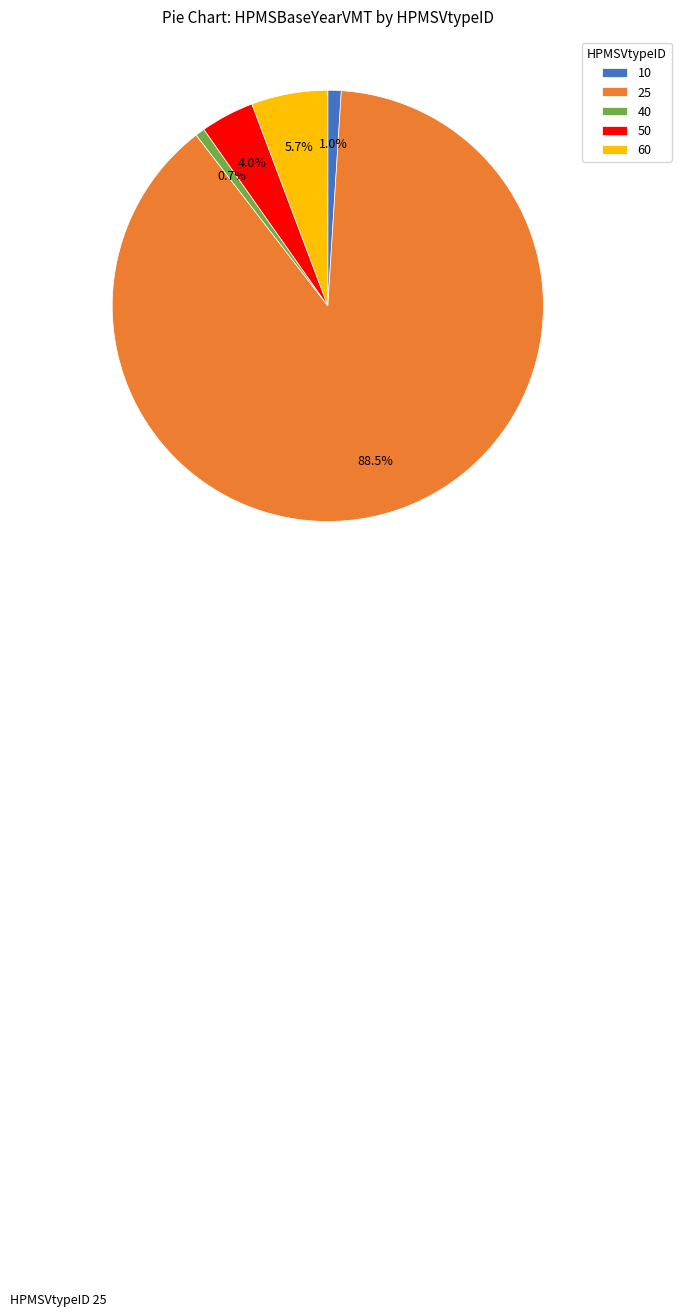

What percentage is NOT represented by 40?

99.3%